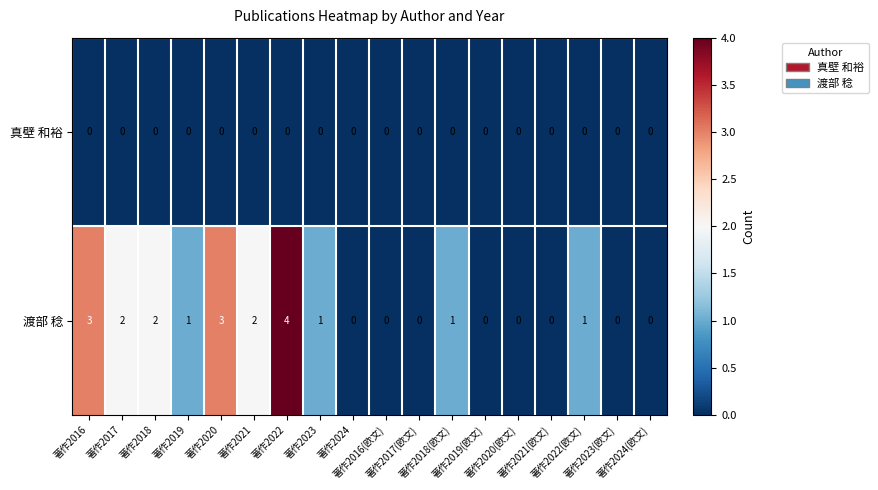

How many series are shown in this chart?

2